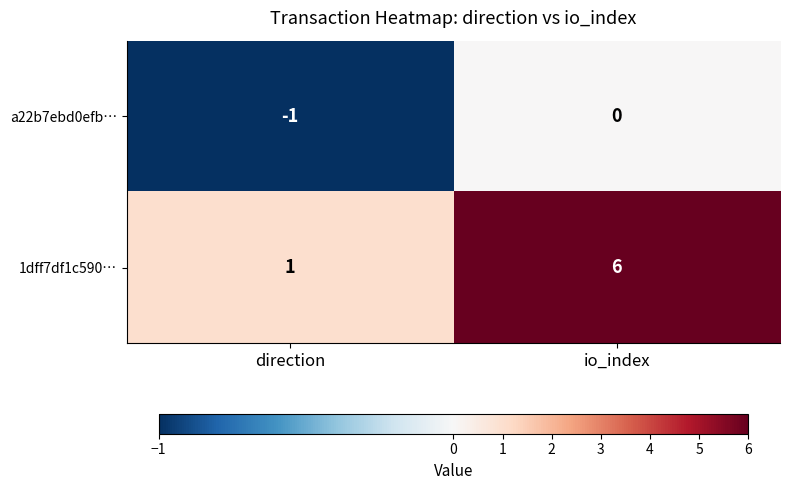

Which series changed the most between direction and io_index?

1dff7df1c590…